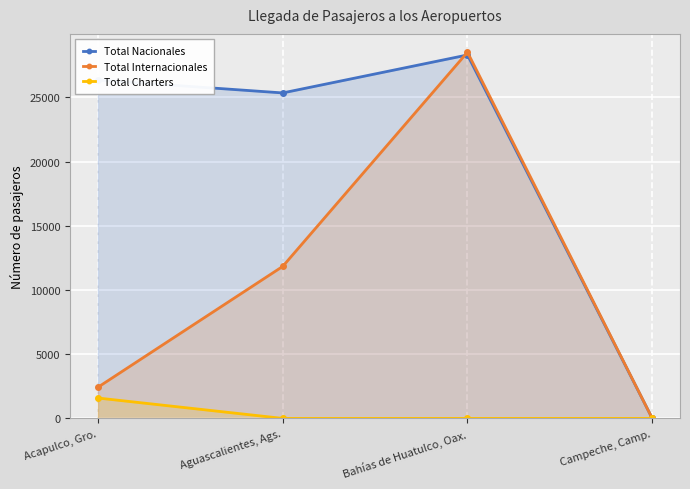

Count the number of categories in the chart.

4